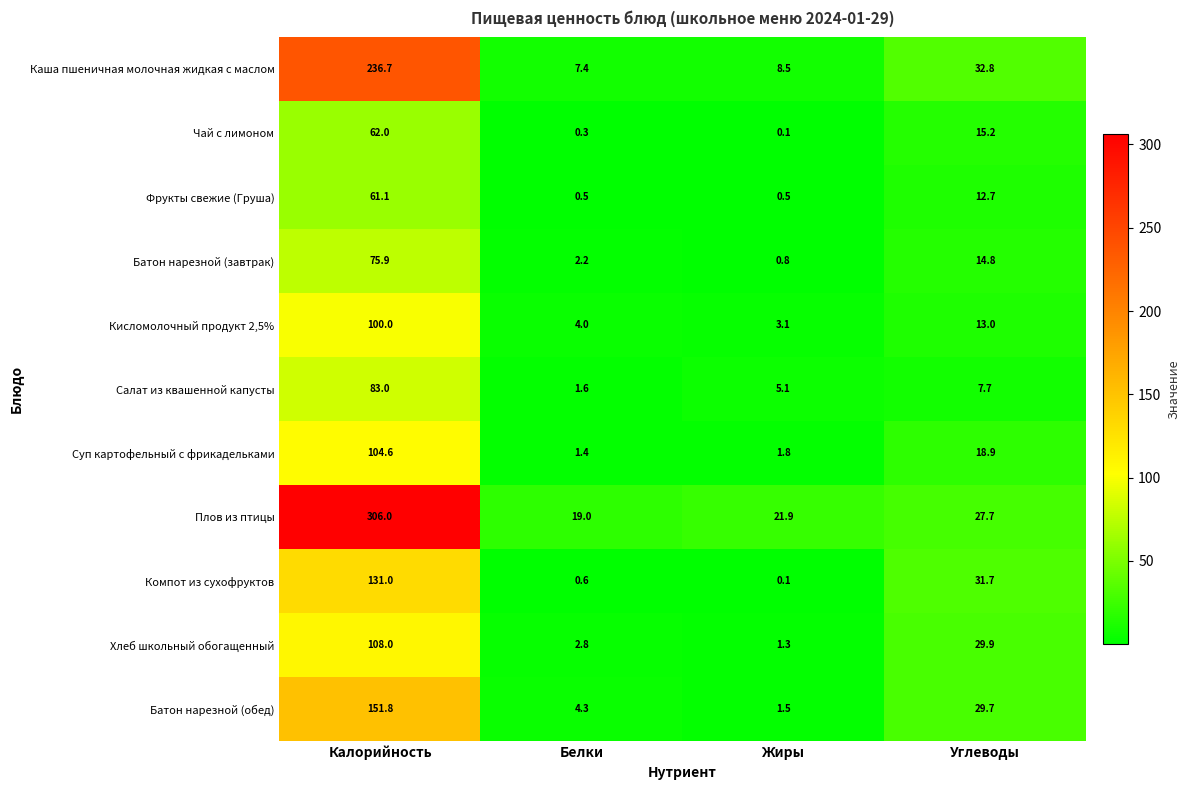

List the labels in order of Компот из сухофруктов value, smallest first.

Жиры, Белки, Углеводы, Калорийность